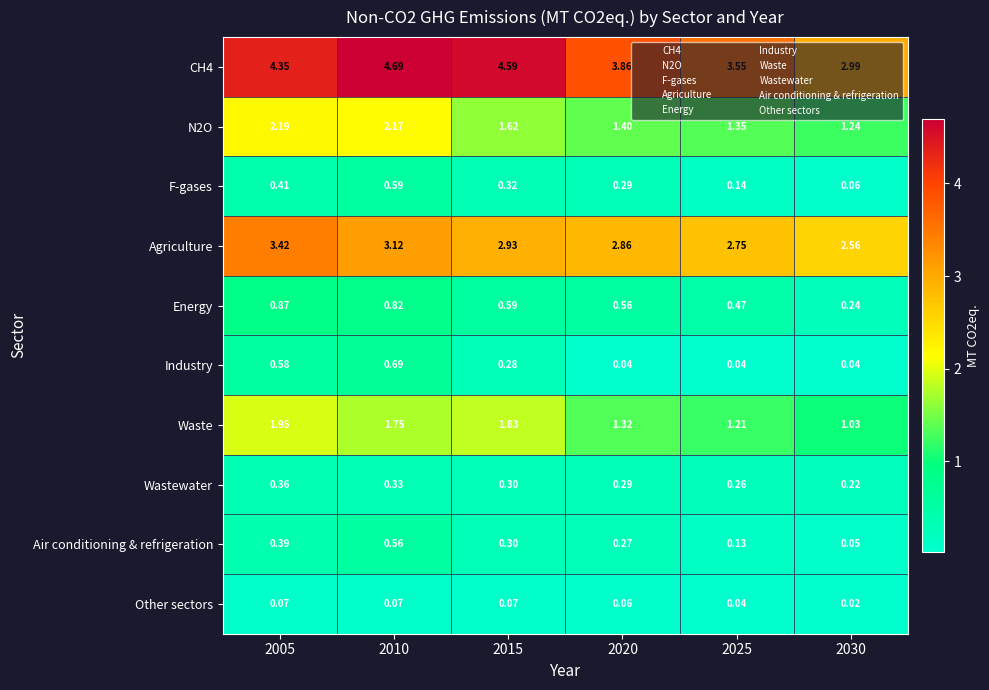

Is the value of Agriculture at 2015 greater than the value of Waste at 2005?

Yes